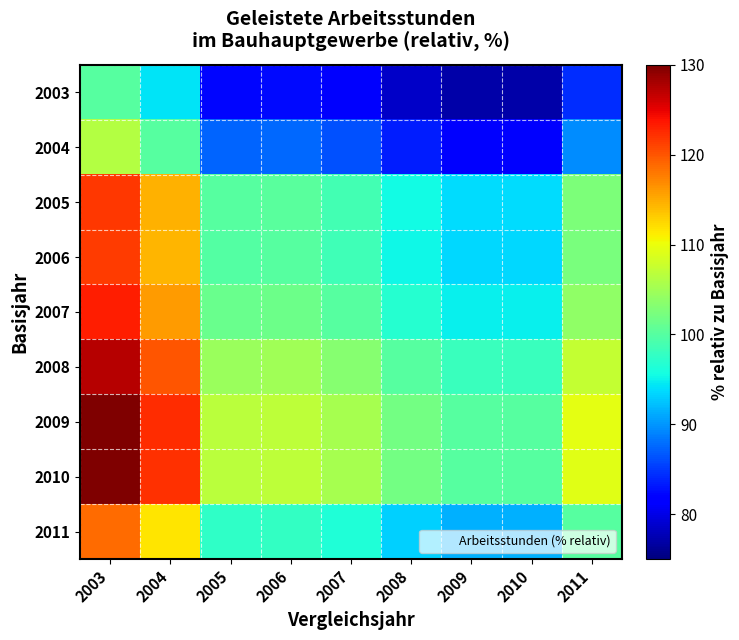

What is the maximum value shown in the chart?

129.9